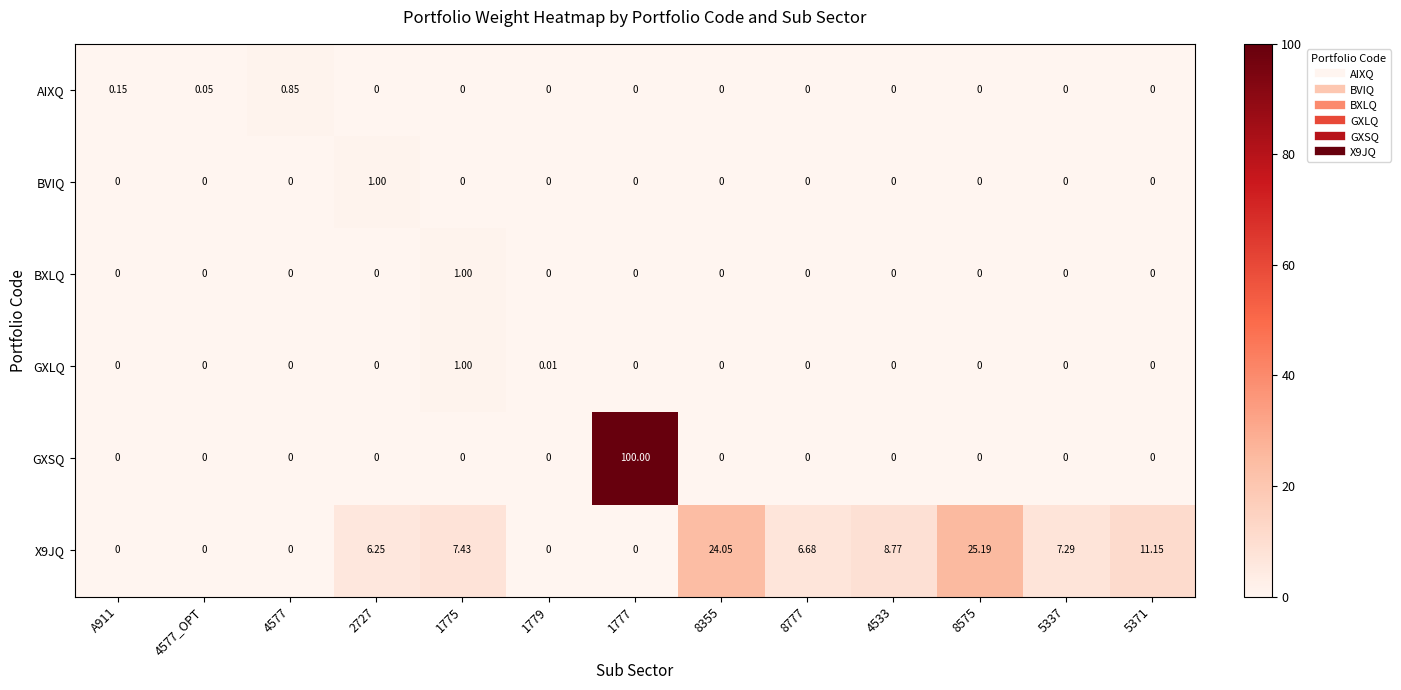

Which series has the largest total across all categories?

GXSQ